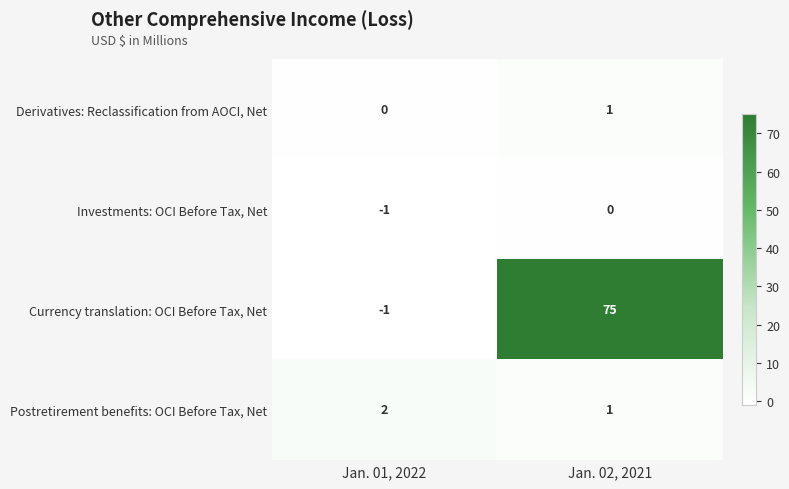

How many values in the Currency translation: OCI Before Tax, Net series are below 75?

1